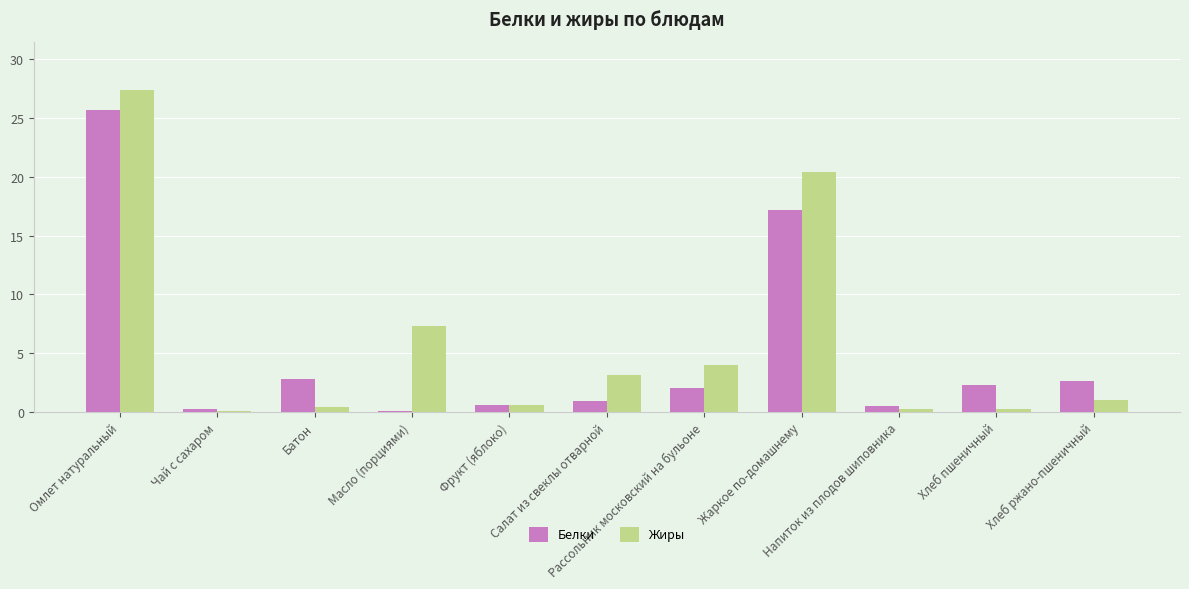

What position from the right is Чай с сахаром?

10